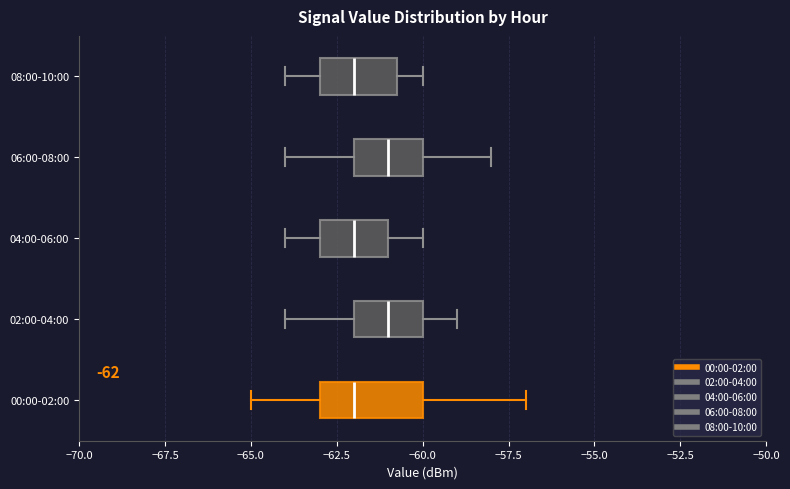

Comparing the boxes themselves (not the whiskers), which one is the widest?

00:00-02:00